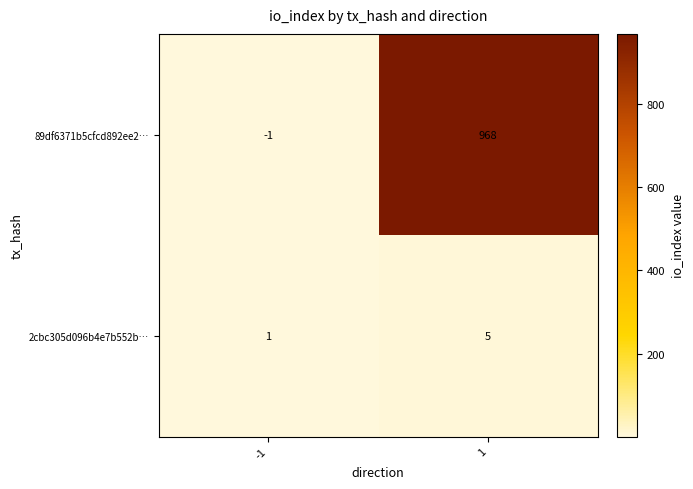

Which series has the largest total across all categories?

89df6371b5cfcd892ee2…